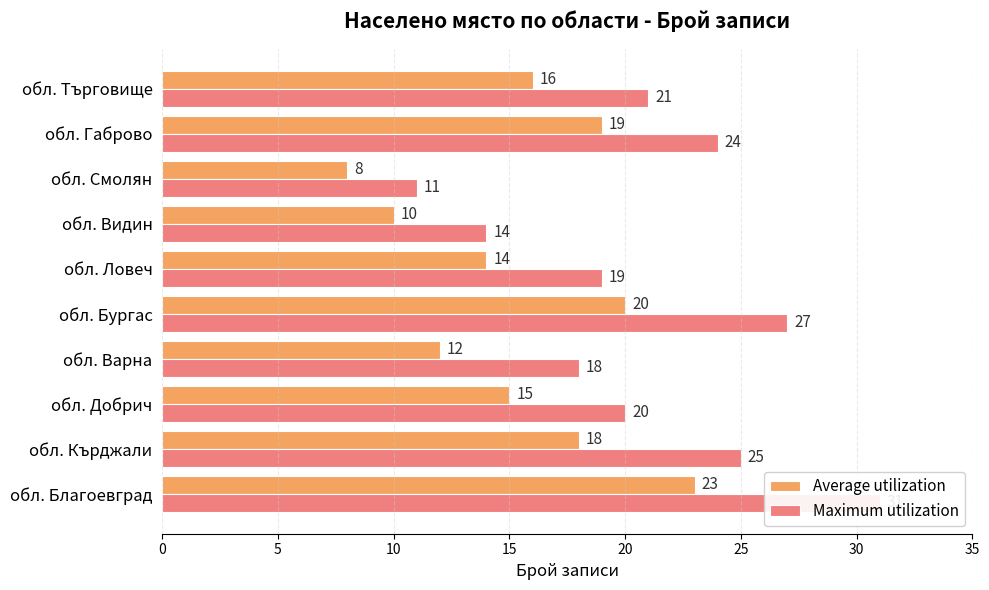

List the series in order of their peak value, highest first.

Maximum utilization, Average utilization